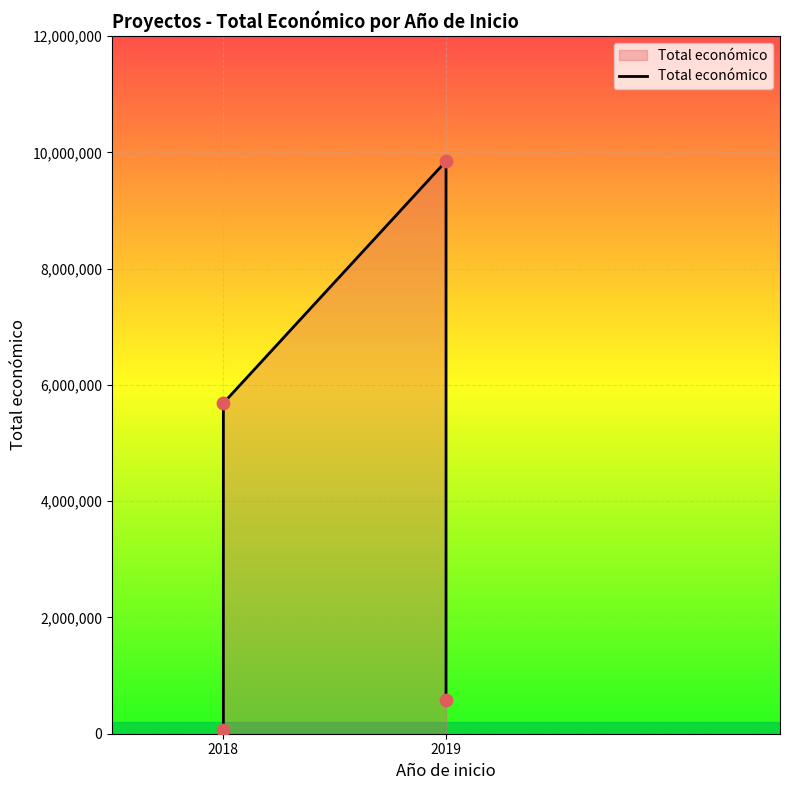

Approximately how many times larger is the value at 2018 compared to 2018?

98.9